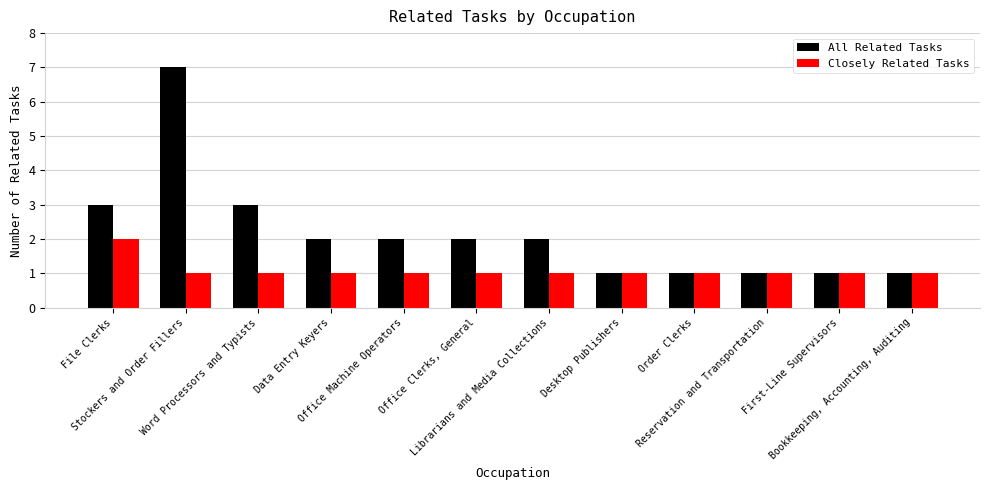

Reading left to right, what are all the values shown in this chart?

All Related Tasks: 3	7	3	2	2	2	2	1	1	1	1	1
Closely Related Tasks: 2	1	1	1	1	1	1	1	1	1	1	1